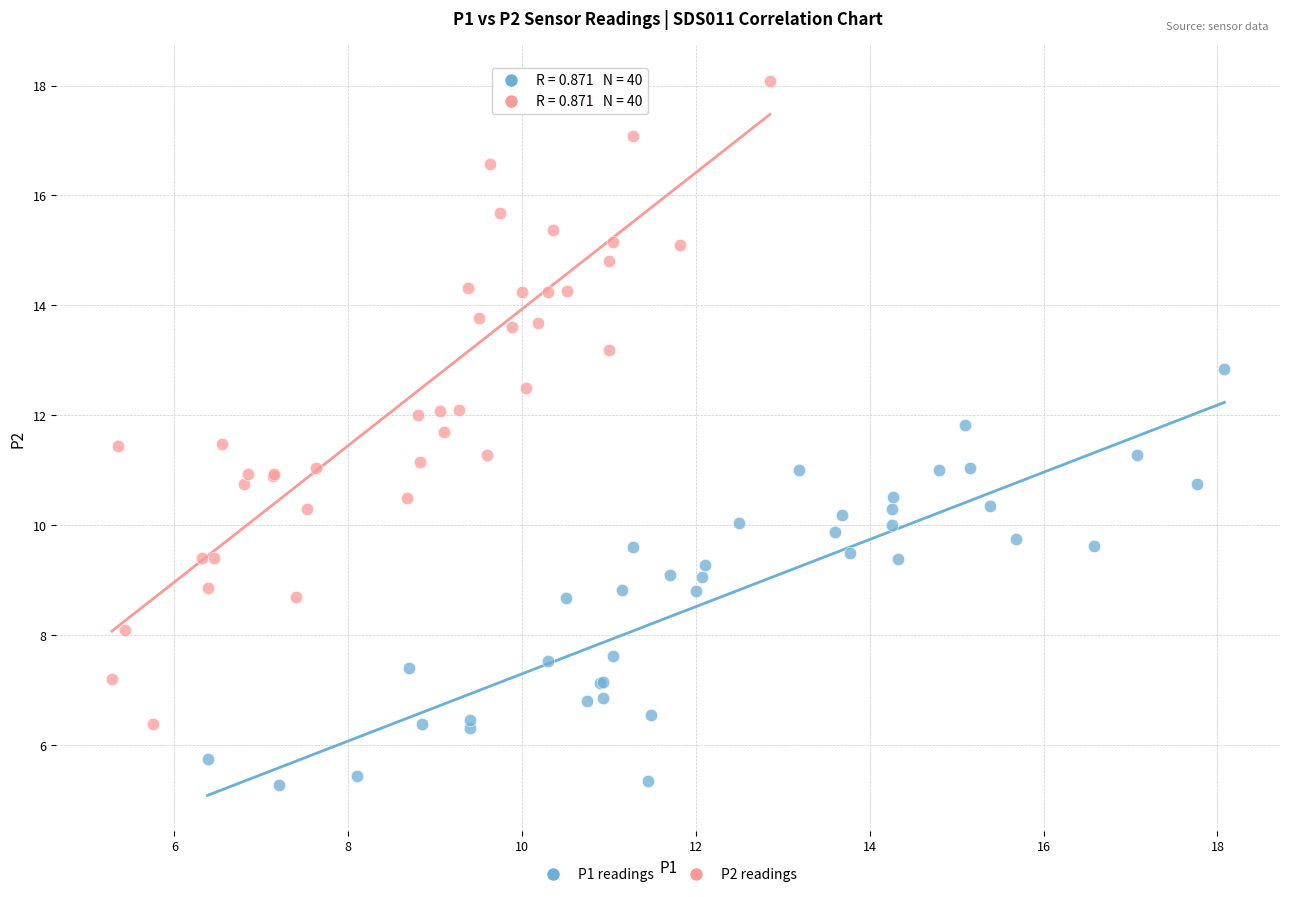

Which series reaches the minimum Y coordinate?

P1 readings